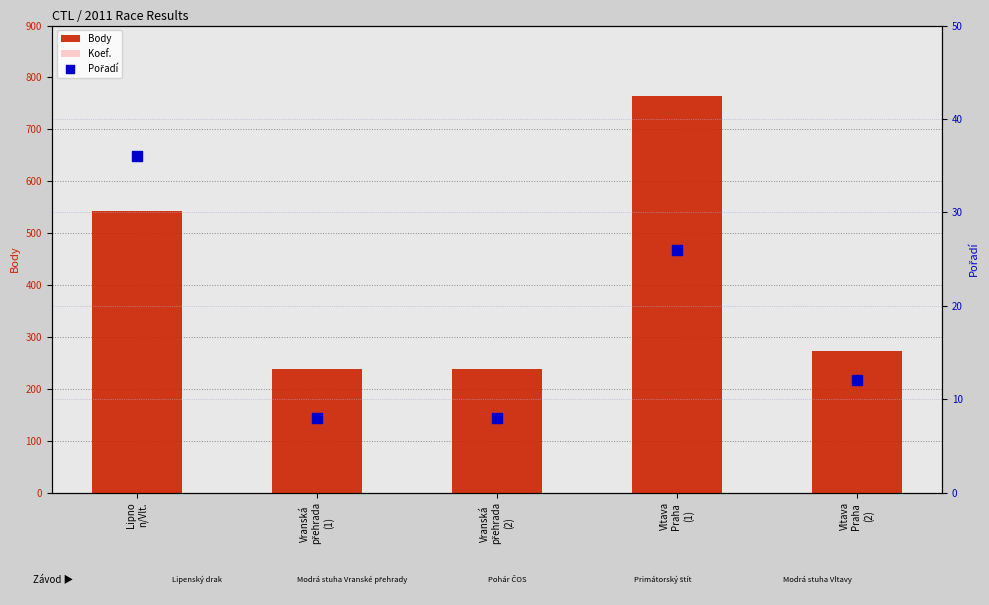

What is the total value across all series at Vltava
Praha
(2)?

286